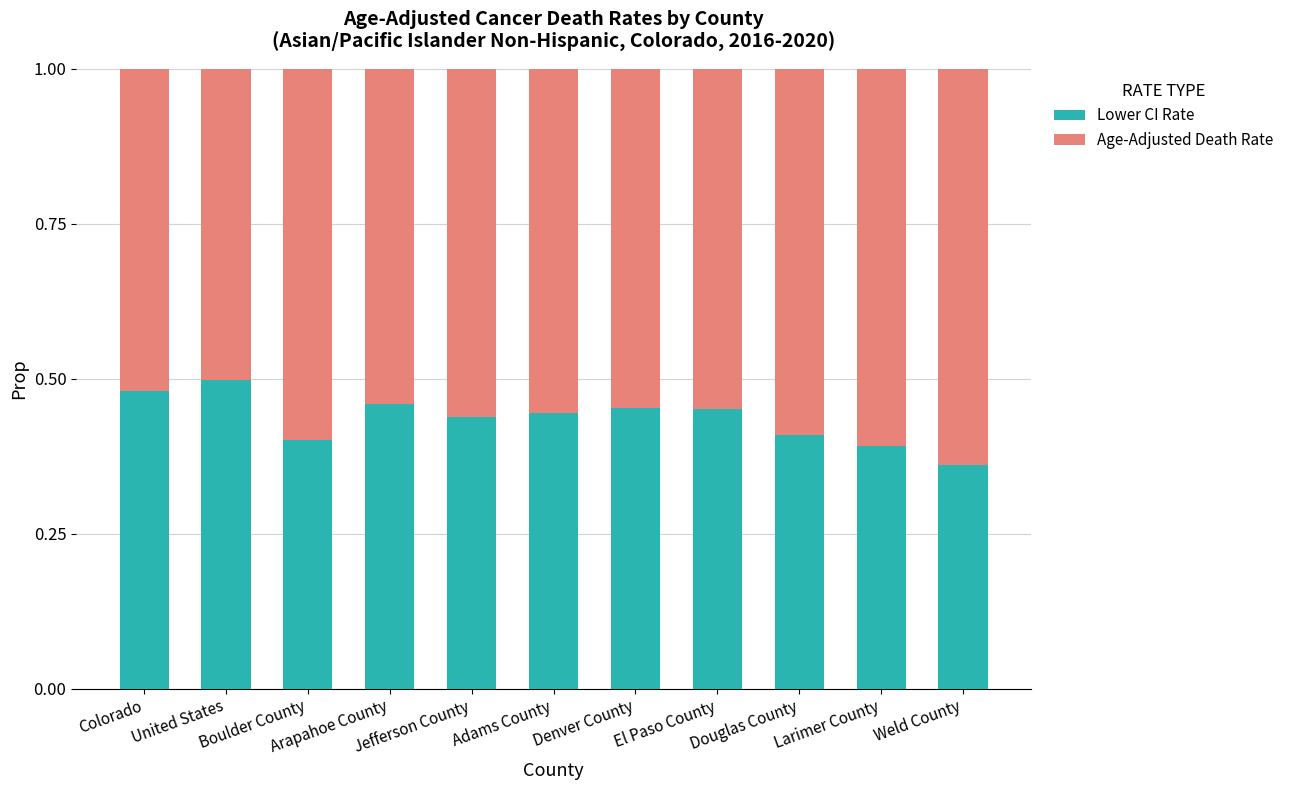

Which category has the highest value in the Lower CI Rate series?

United States